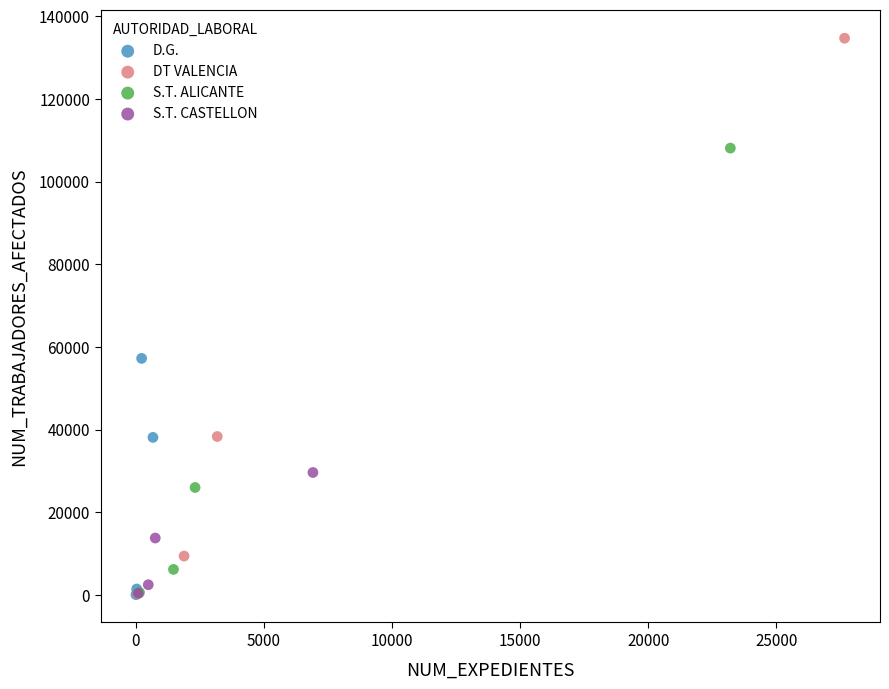

Which series contains the highest Y value?

DT VALENCIA